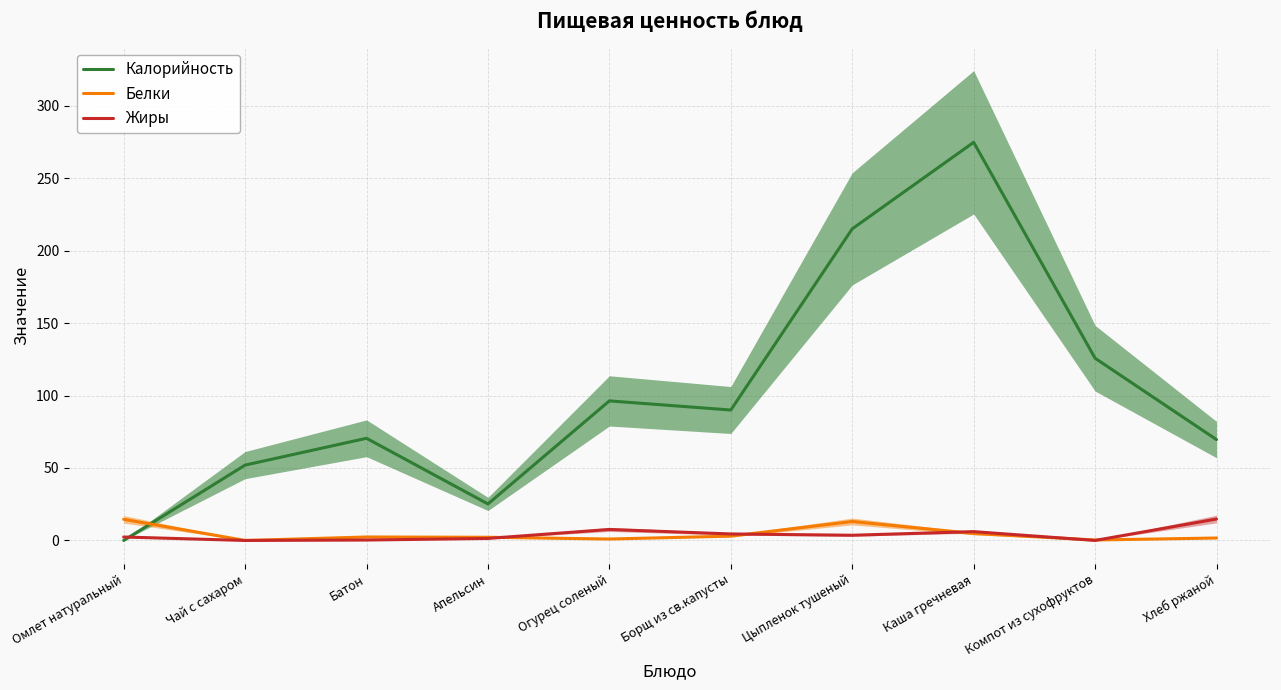

Is the value of Калорийность at Батон greater than the value of Жиры at Апельсин?

Yes